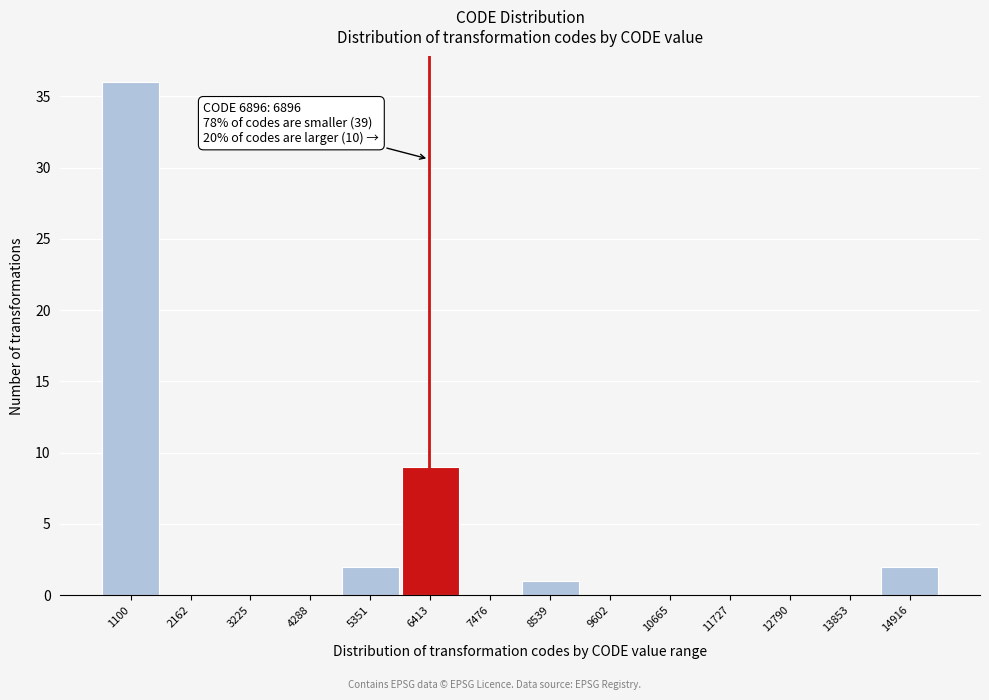

Reading left to right, list all the values displayed in this chart.

1100=36	2162=0	3225=0	4288=0	5351=2	6413=9	7476=0	8539=1	9602=0	10665=0	11727=0	12790=0	13853=0	14916=2